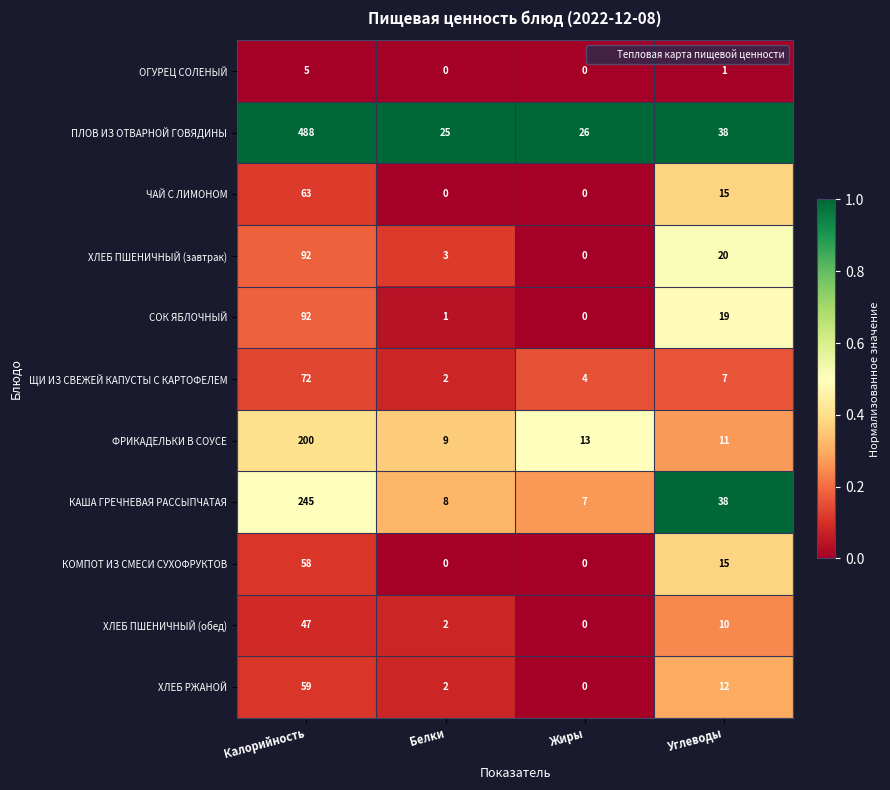

Which series has the largest total across all categories?

ПЛОВ ИЗ ОТВАРНОЙ ГОВЯДИНЫ